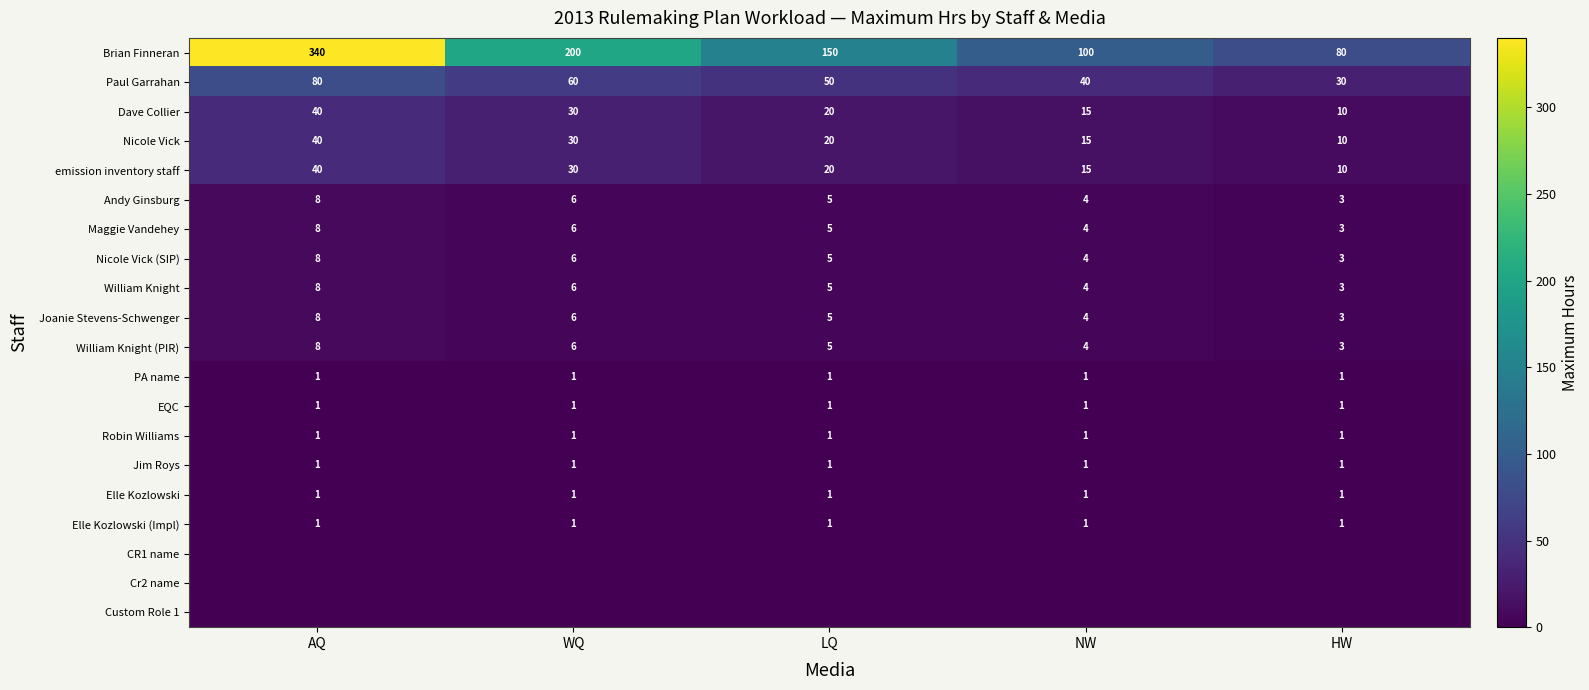

What is the spread (max minus min) of values at WQ?

200